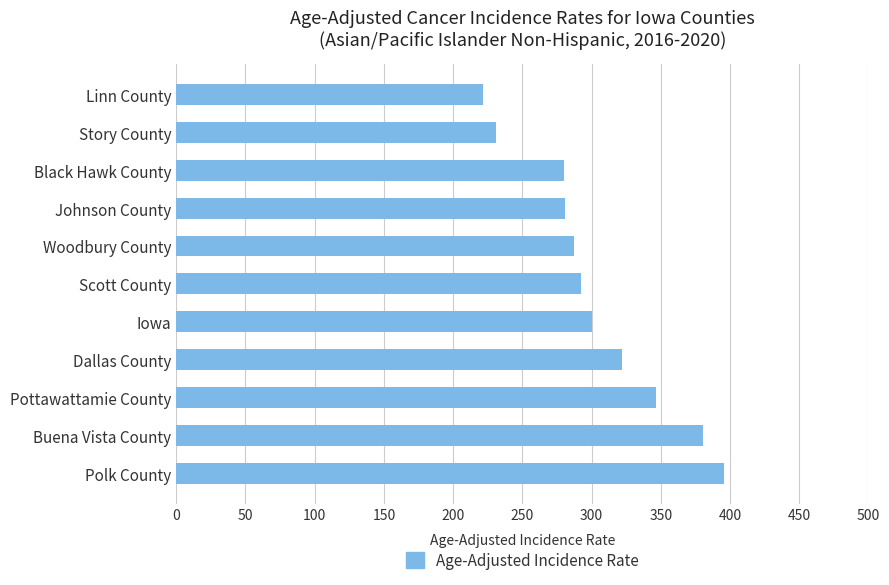

What is the difference between the maximum and minimum values?

173.6